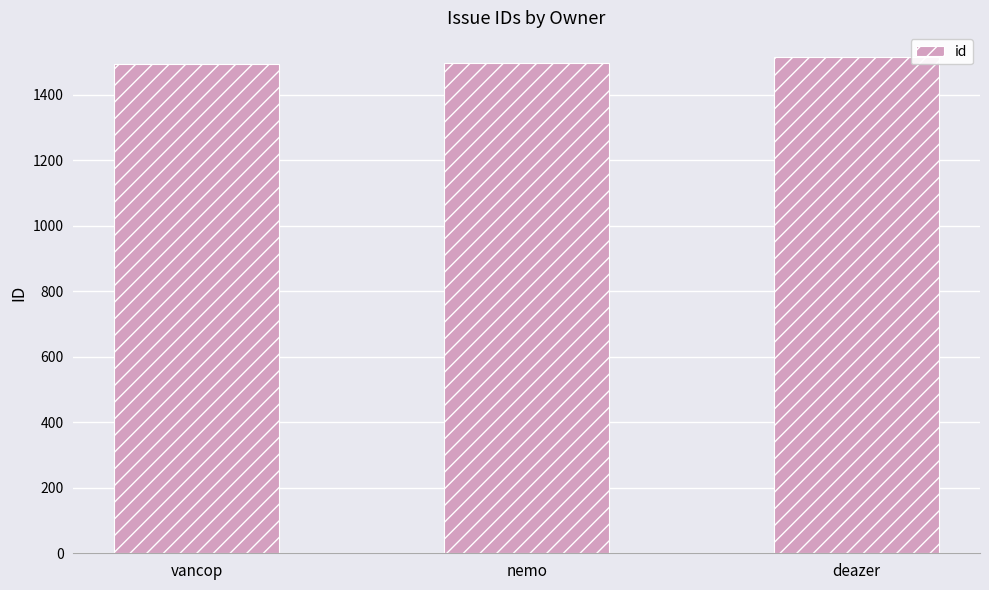

What is the greatest value displayed?

1515